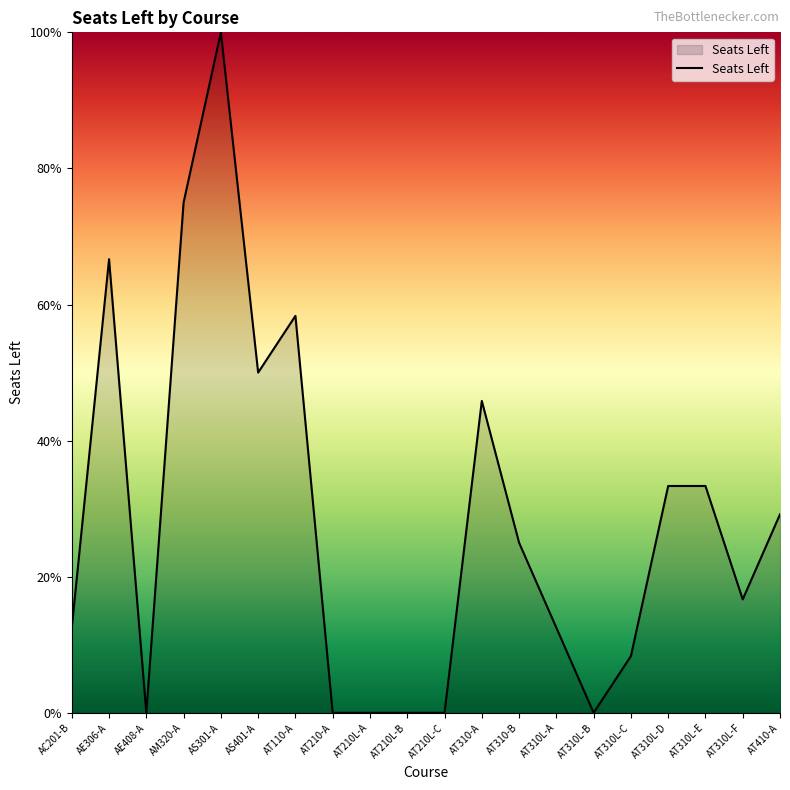

Which category has the lowest value across all series?

AE408-A